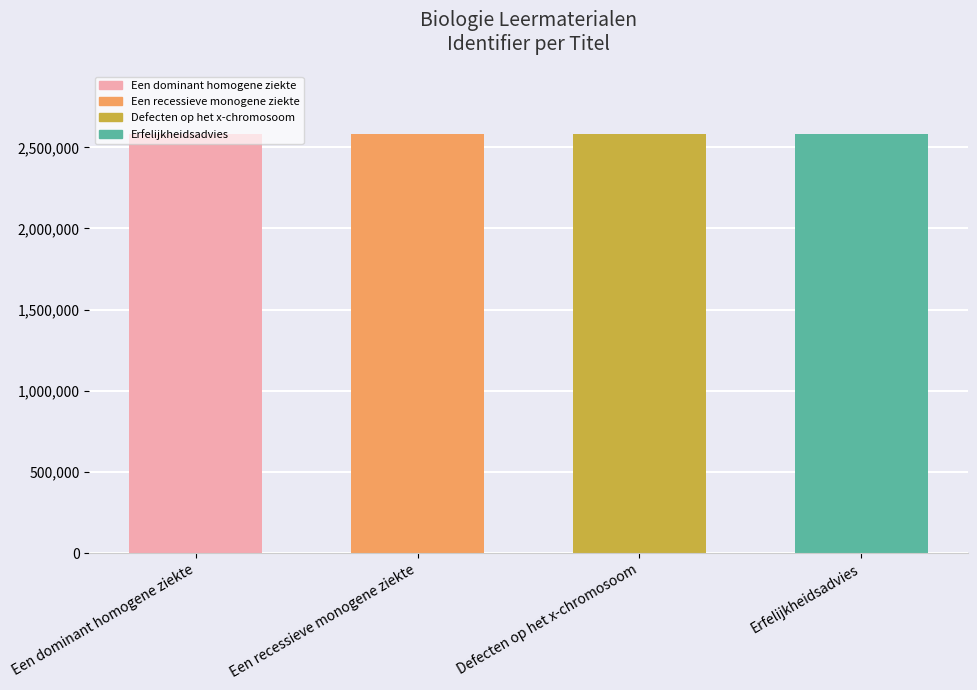

What is the value of the 1st bar from the left?

2582821